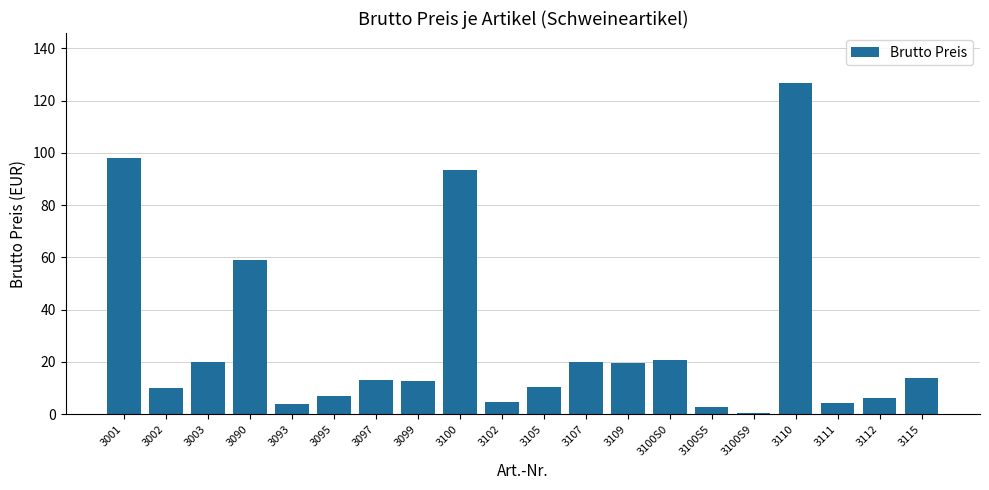

How many series are shown in this chart?

1